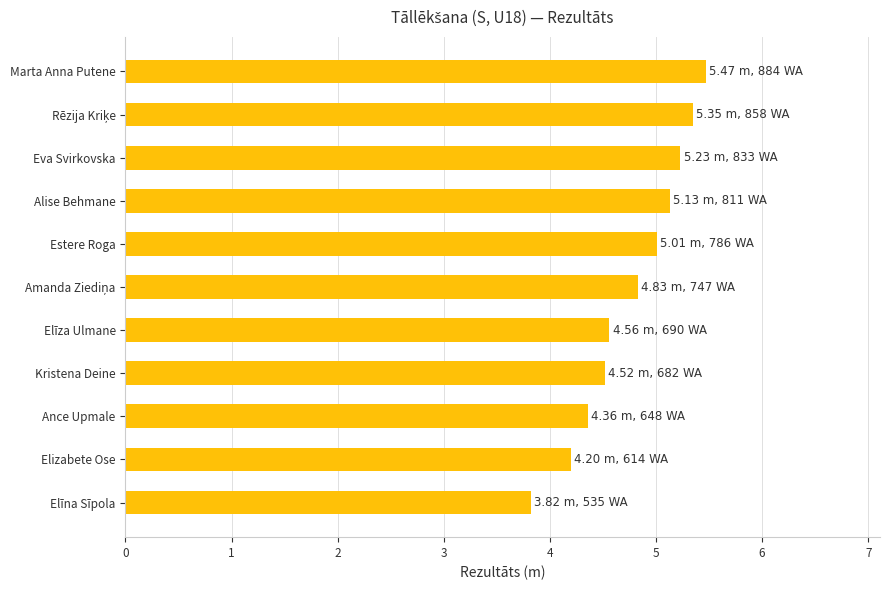

Which category has the lowest value across all series?

Elīna Sīpola